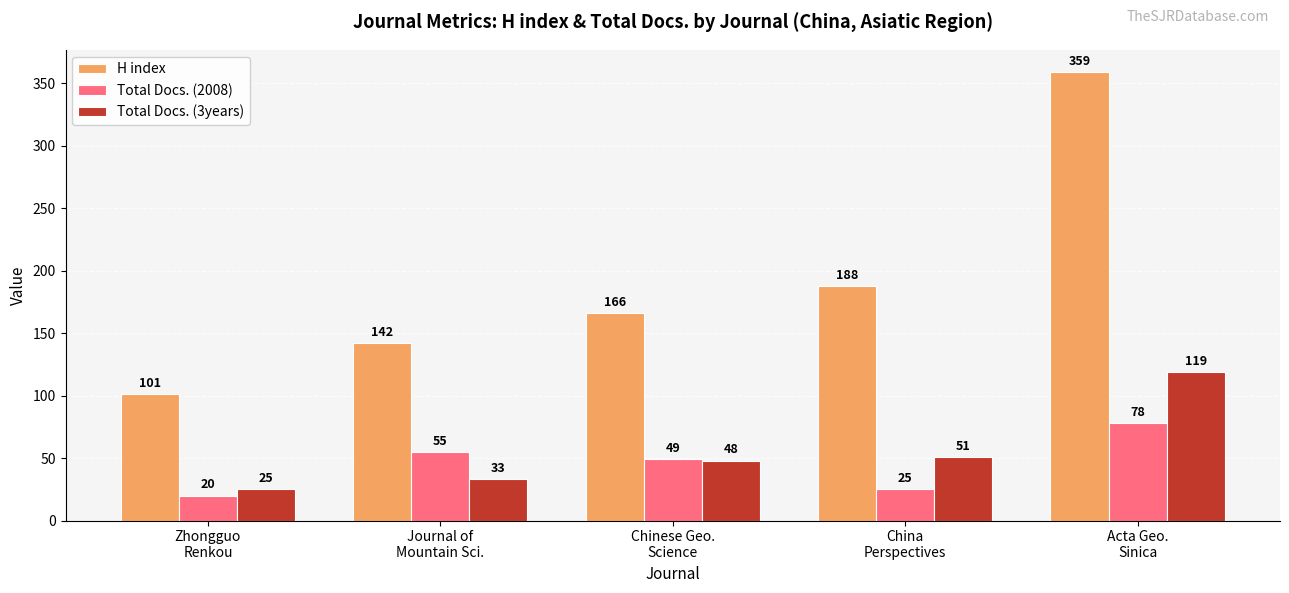

Rank the series by their maximum value, from lowest to highest.

Total Docs. (2008), Total Docs. (3years), H index